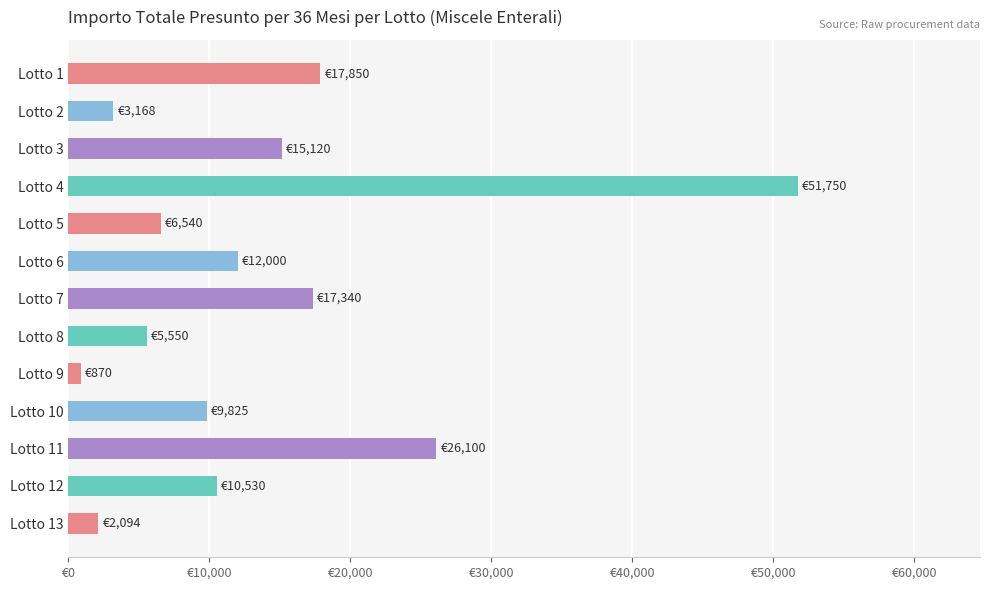

Count the number of categories in the chart.

13